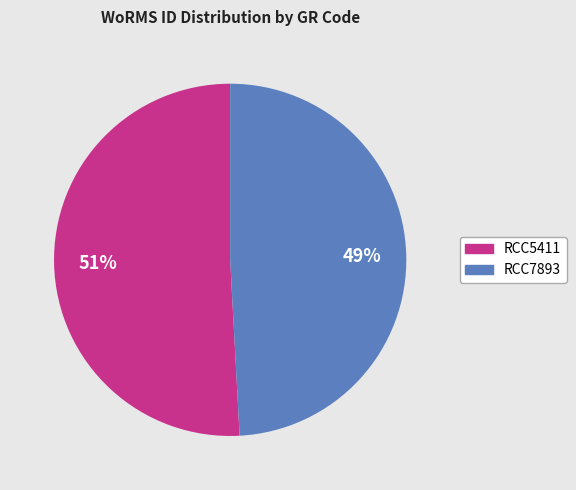

Count the number of slices in the pie.

2